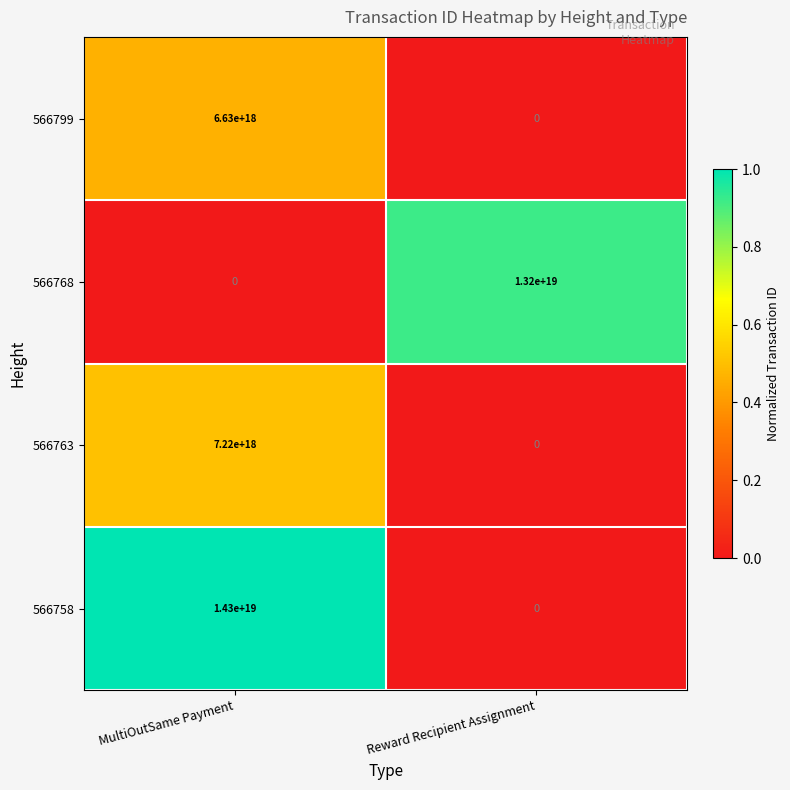

Where is 566763 nearest to the value 3610000000000000000?

MultiOutSame Payment